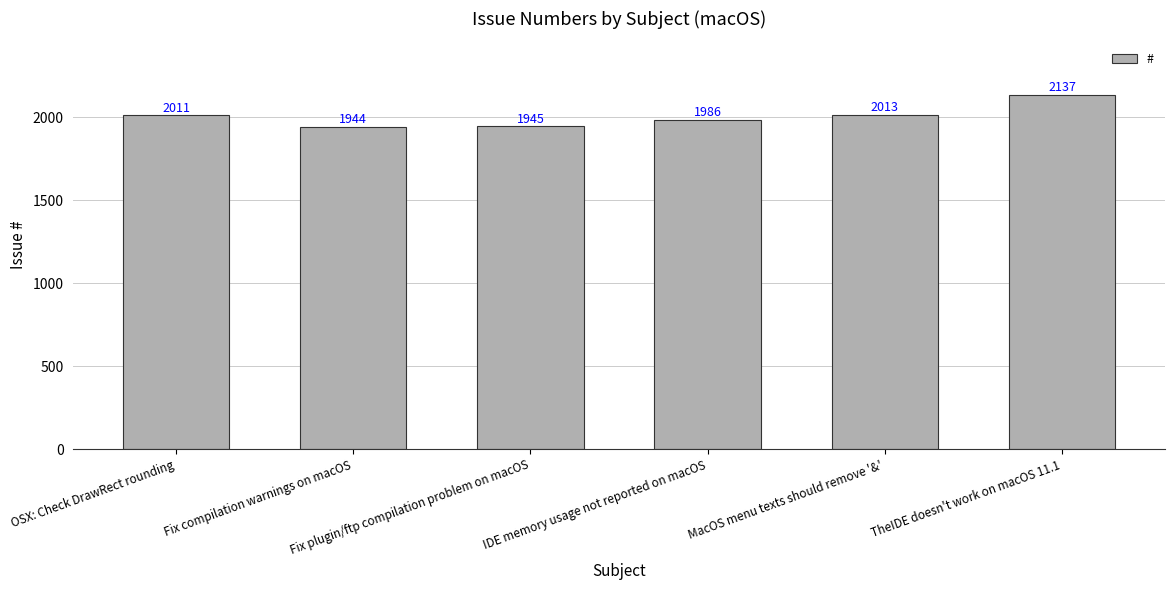

How many bars are there in total?

6